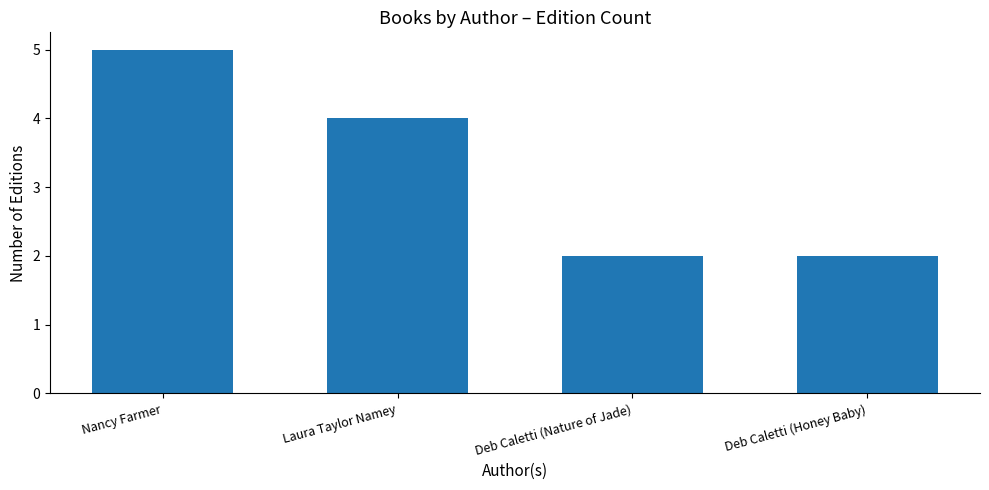

What is the sum of the values at Nancy Farmer and Deb Caletti (Honey Baby)?

7